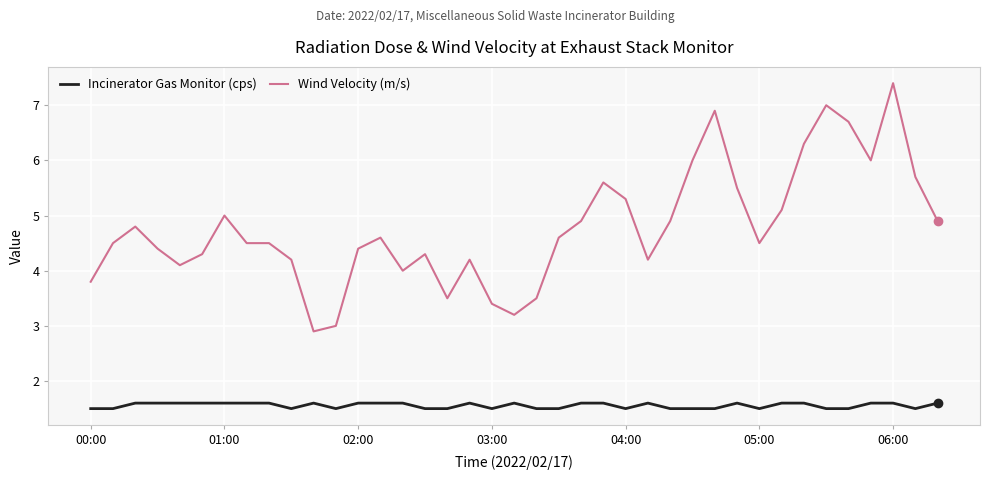

What is the difference between the maximum and minimum values in the Wind Velocity (m/s) series?

4.5